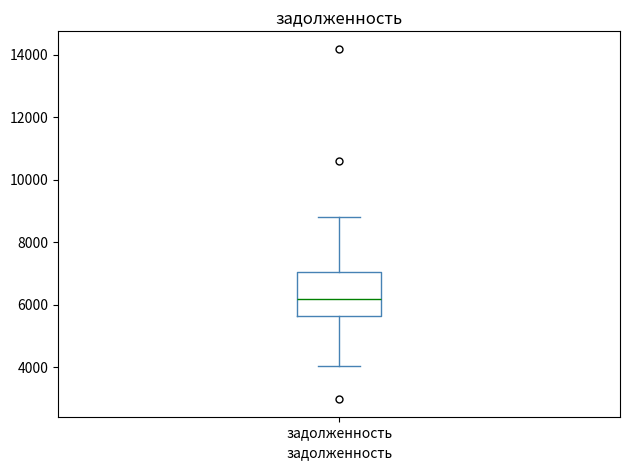

Read this box plot against the y-axis: the position of the median line, the range covered by the box, and the ends of both whiskers. The values are not printed on the chart, so give them approximately, as read against the axis.

median 6200, box 5600 to 7000, whiskers 4000 to 8800